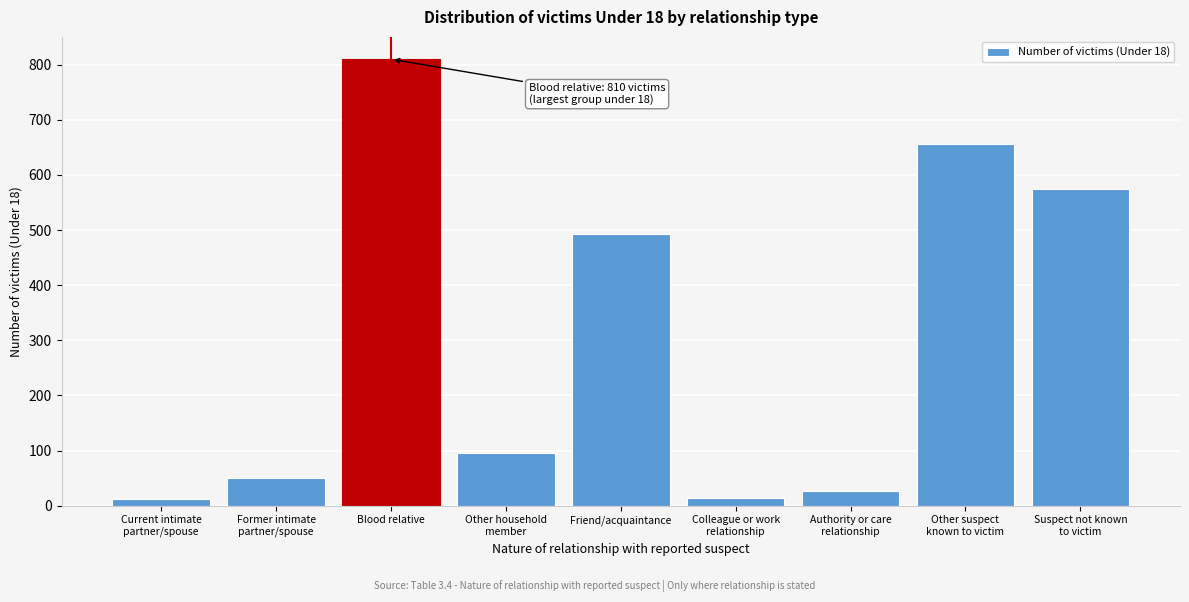

What is the maximum value shown in the chart?

810